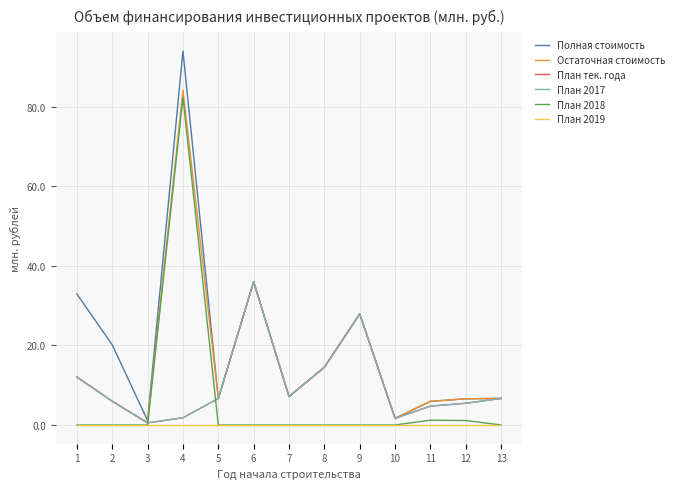

Reading right to left, extract all data points from this chart.

Полная стоимость: 6.7	6.6	5.9	1.7	27.9	14.5	7.1	36.0	6.7	94.0	1.1	20.1	32.9
Остаточная стоимость: 6.7	6.6	5.9	1.7	27.9	14.5	7.1	36.0	6.7	84.1	0.5	6.0	12.0
План тек. года: 6.7	5.5	4.7	1.7	27.9	14.5	7.1	36.0	6.7	1.8	0.5	6.0	12.0
План 2017: 6.7	5.5	4.7	1.7	27.9	14.5	7.1	36.0	6.7	1.8	0.5	6.0	12.0
План 2018: 0.0	1.1	1.2	0.0	0.0	0.0	0.0	0.0	0.0	82.3	0.0	0.0	0.0
План 2019: 0.0	0.0	0.0	0.0	0.0	0.0	0.0	0.0	0.0	0.0	0.0	0.0	0.0